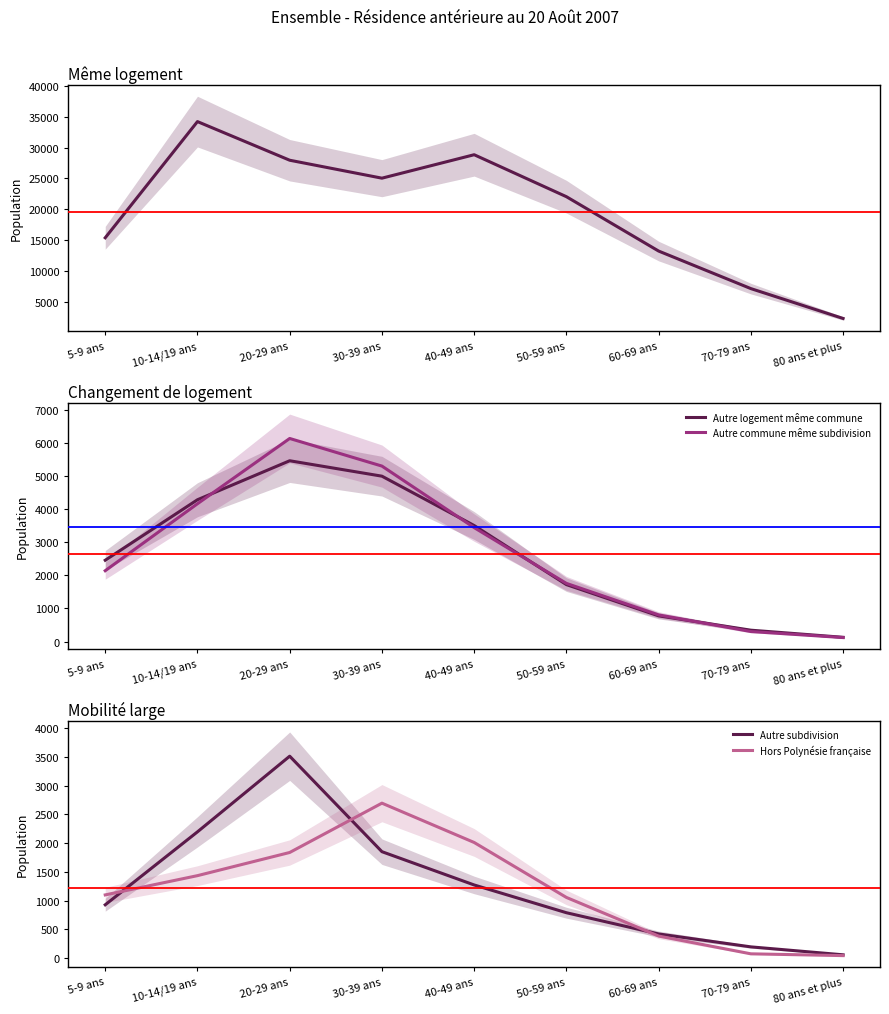

What is the label of the 3rd point from the left?

20-29 ans